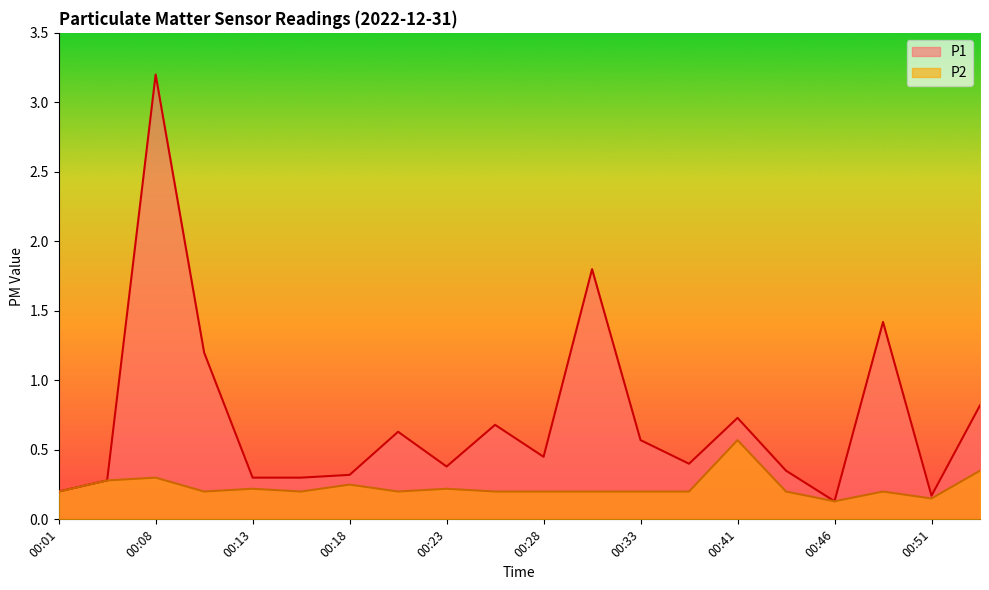

The P1 series shows 0.5 at 00:13. True or false?

False